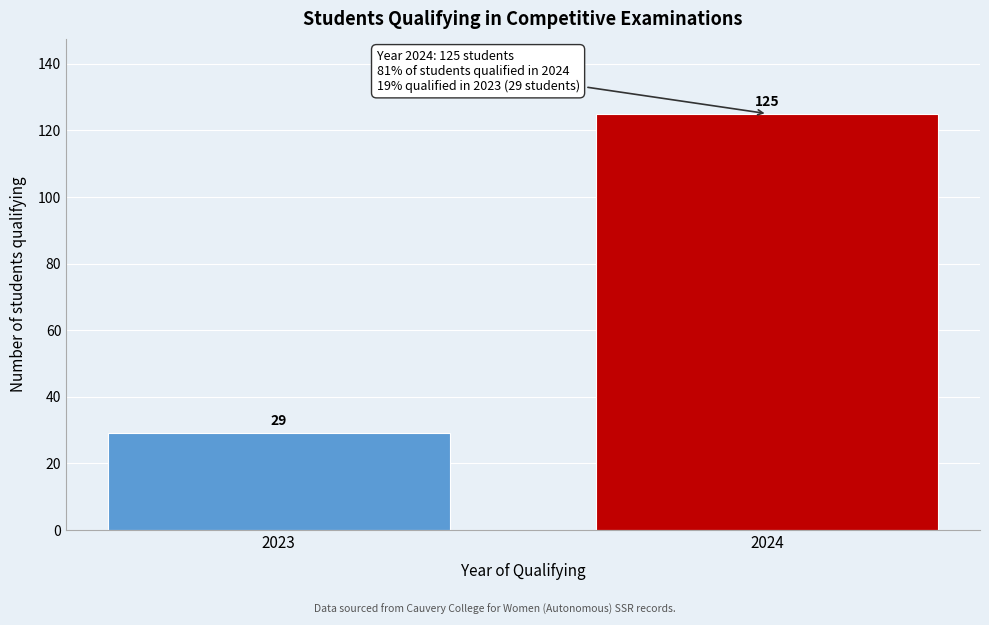

Reading left to right, what are all the values shown in this chart?

29	125